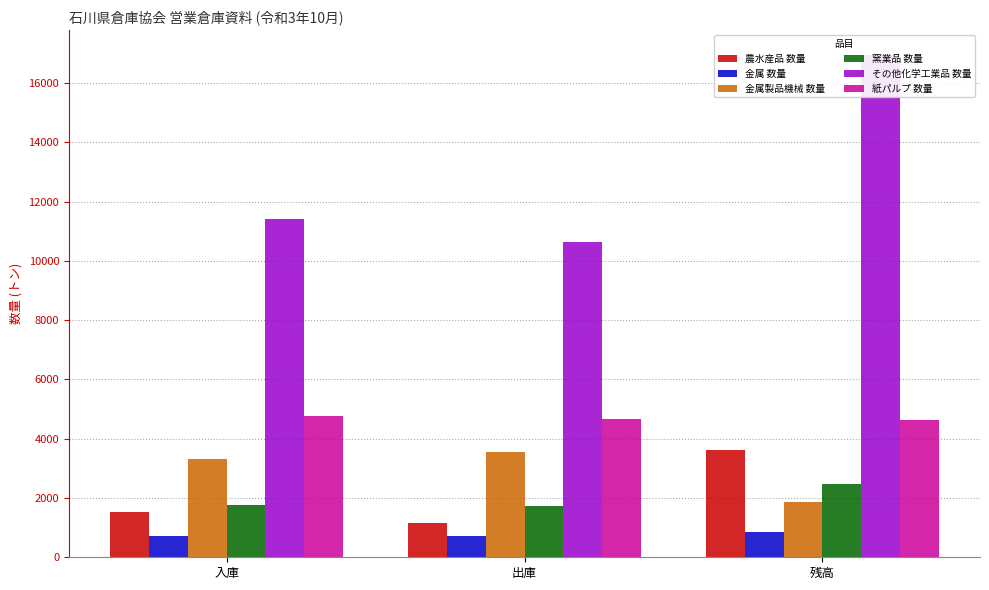

What is the difference between the highest and lowest values at 入庫?

10721